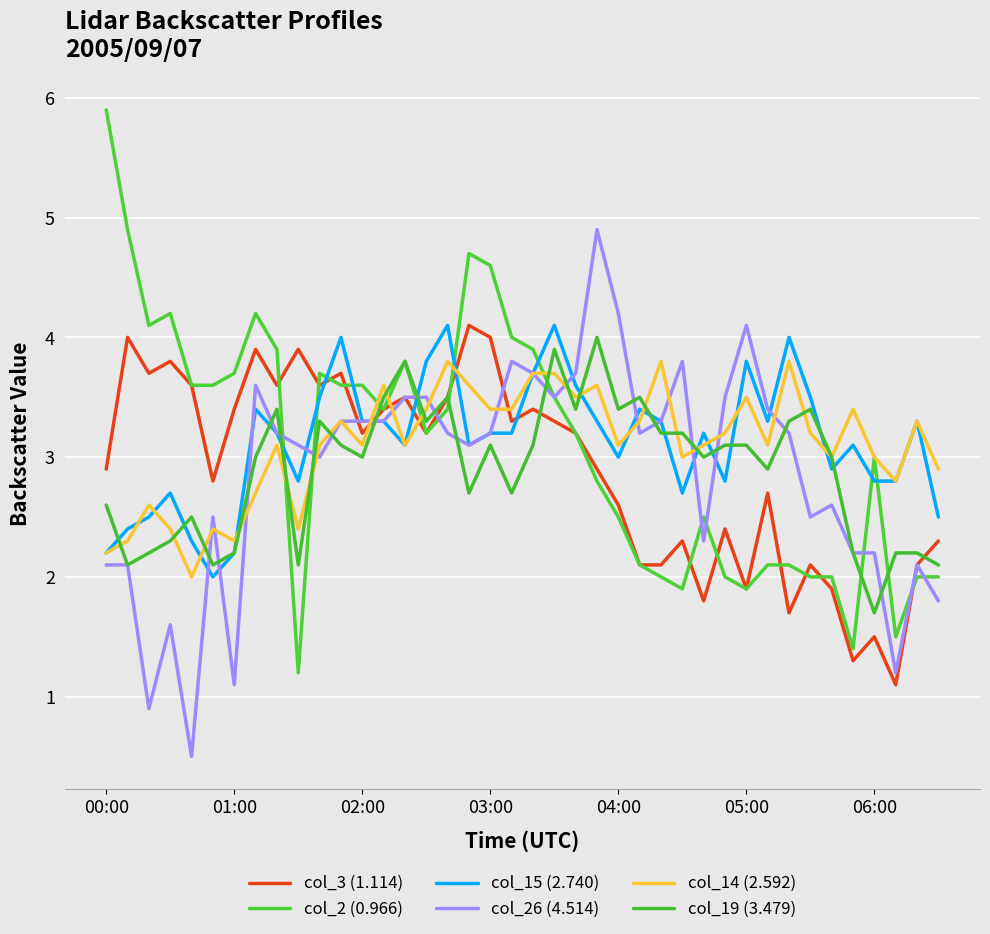

Is this an area chart (filled region under the line)?

No